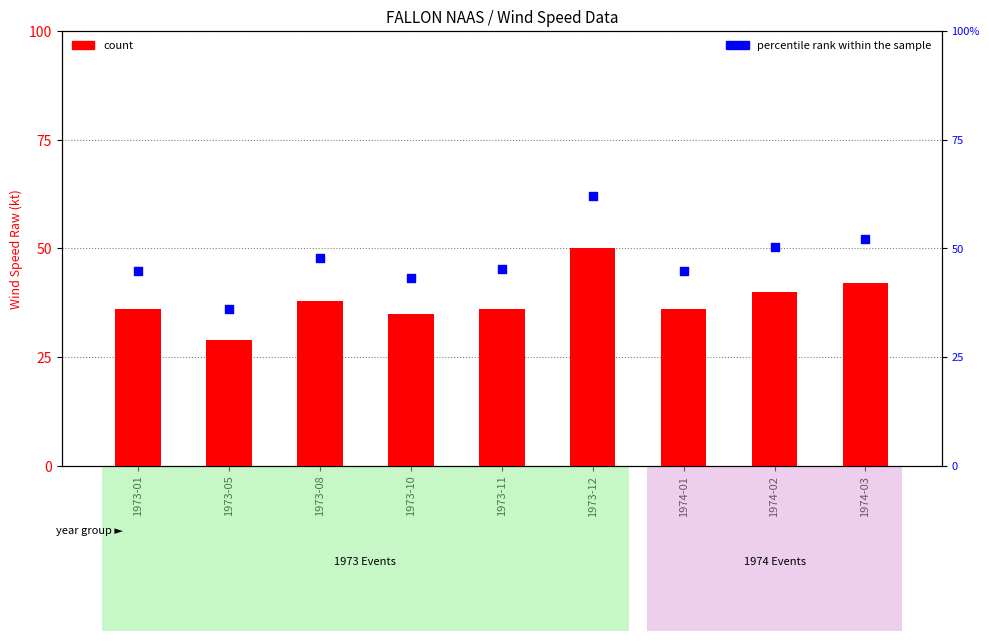

At which category is the sum across all series the highest?

1973-12